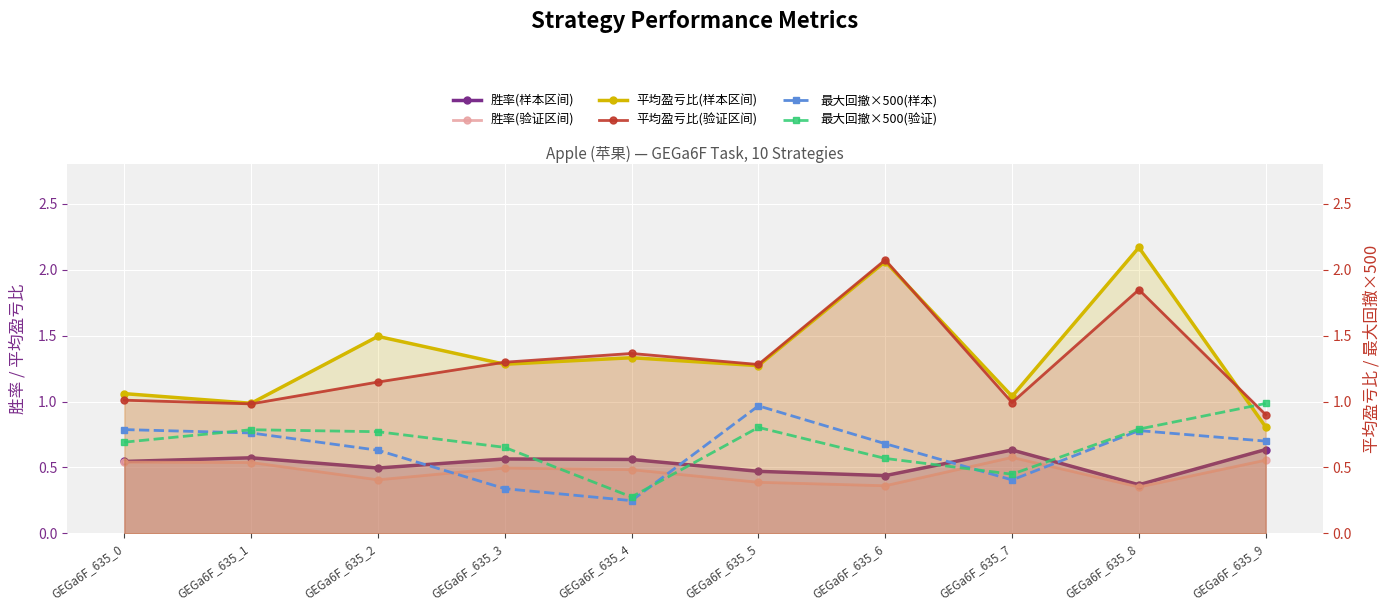

What is the value of the 平均盈亏比(验证区间) point at the 4th from the left?

1.3